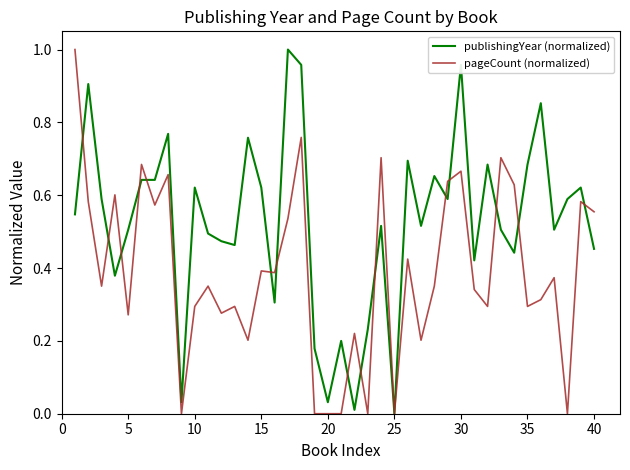

List the series in order of their overall mean, highest first.

publishingYear (normalized), pageCount (normalized)